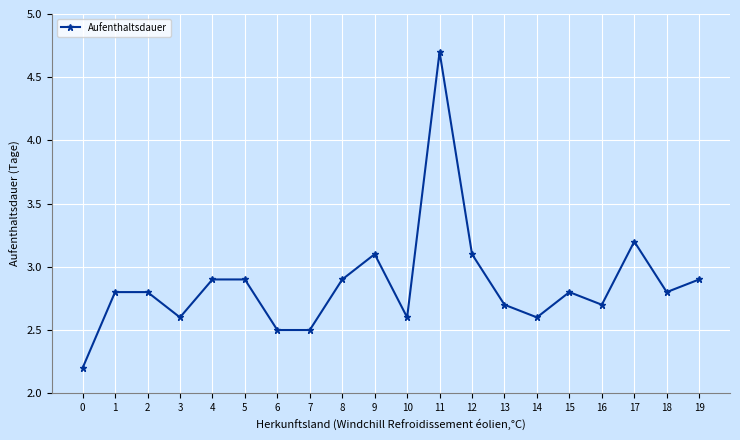

Where is the first local minimum?

3